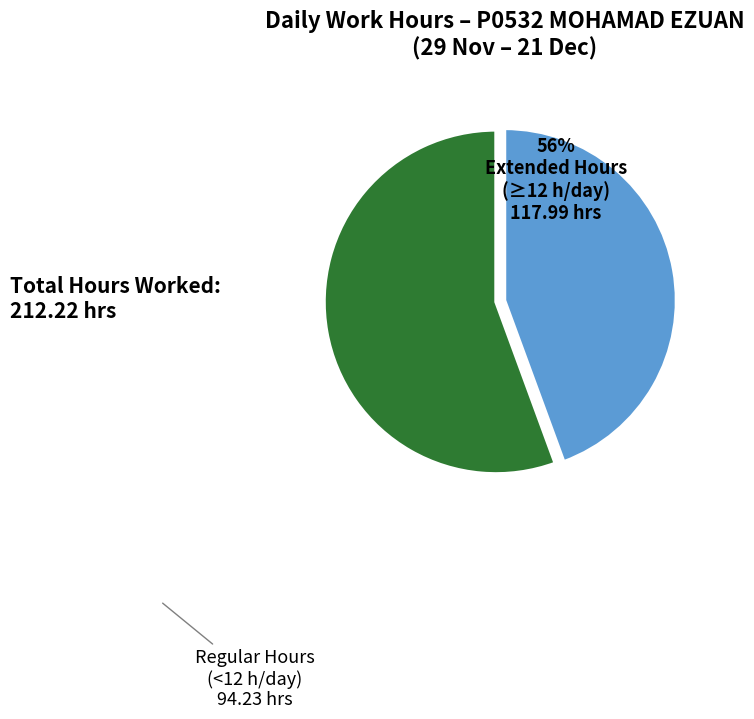

How many slices are in this pie chart?

2